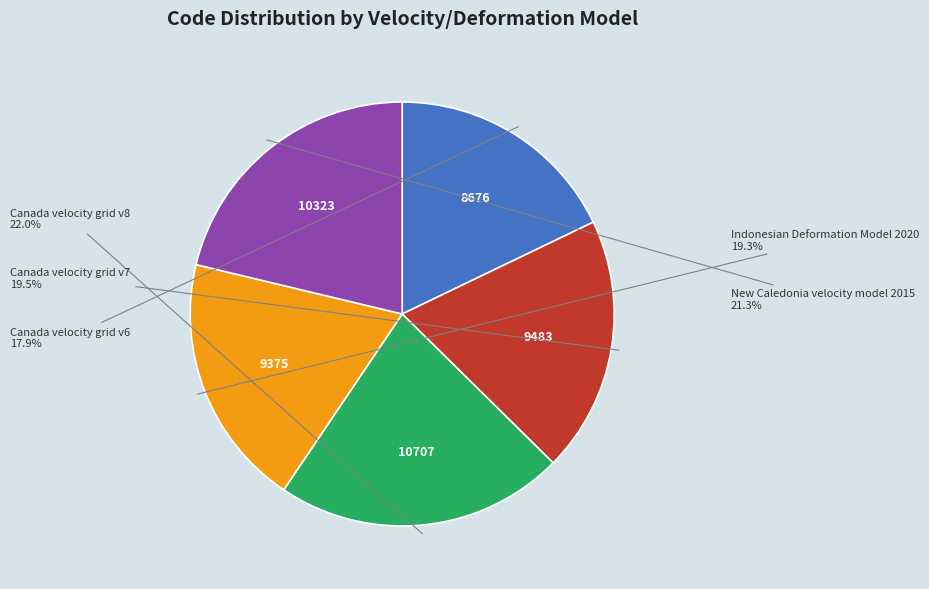

Between Indonesian Deformation Model 2020 and Canada velocity grid v6, which is larger?

Indonesian Deformation Model 2020